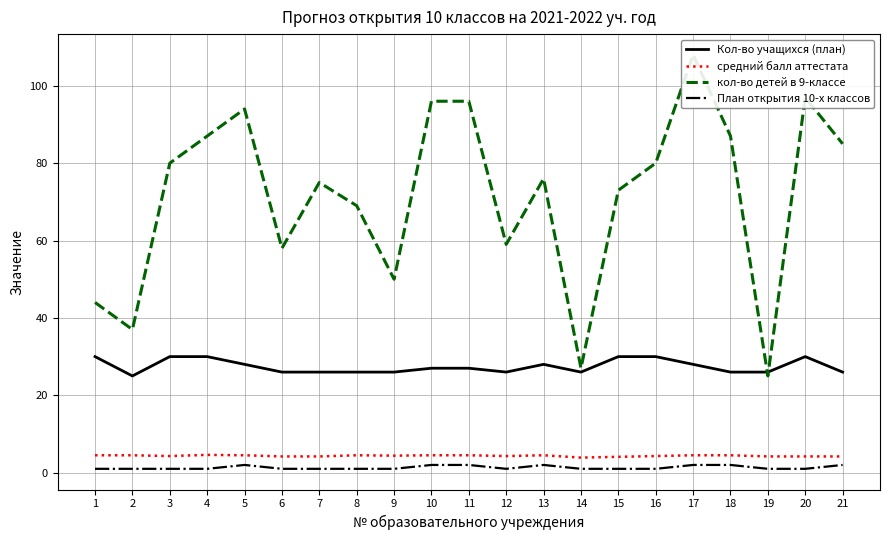

Rank the categories by План открытия 10-х классов value from highest to lowest.

5, 10, 11, 13, 17, 18, 21, 1, 2, 3, 4, 6, 7, 8, 9, 12, 14, 15, 16, 19, 20